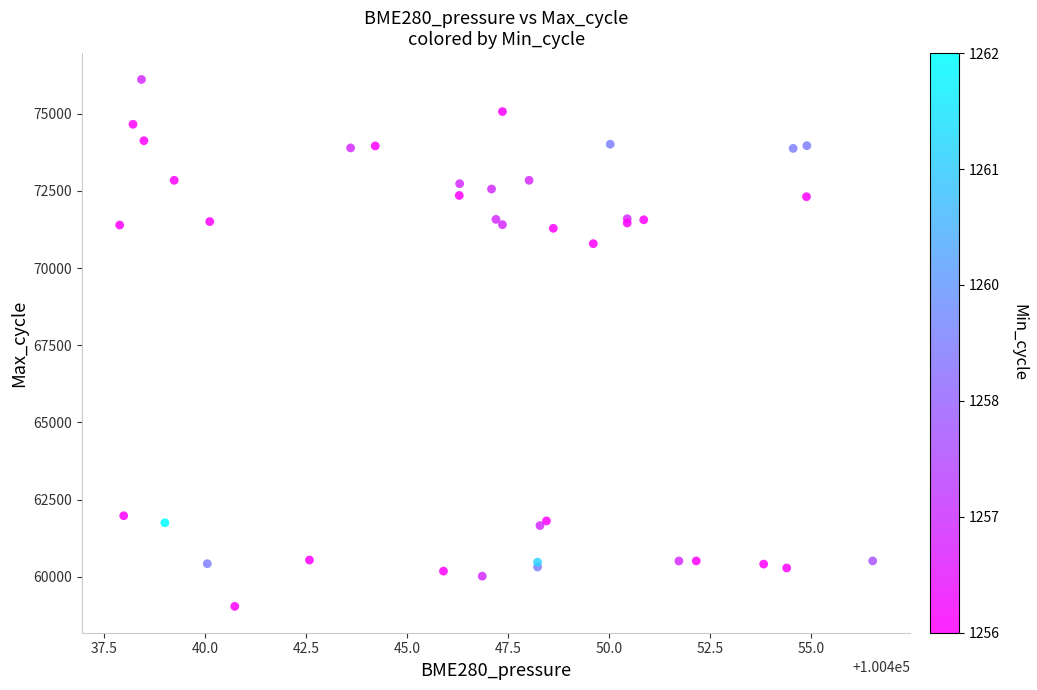

What Y value in the scatter plot is closest to 67575?

70793